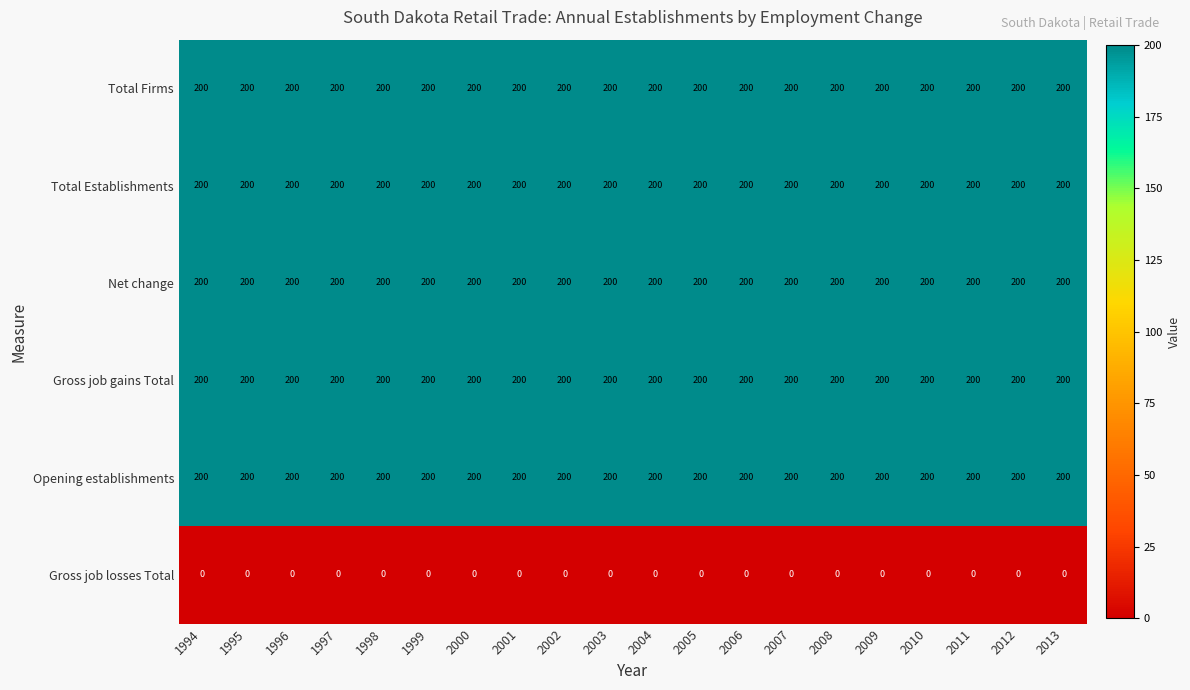

What is the sum of all Total Establishments values?

4000